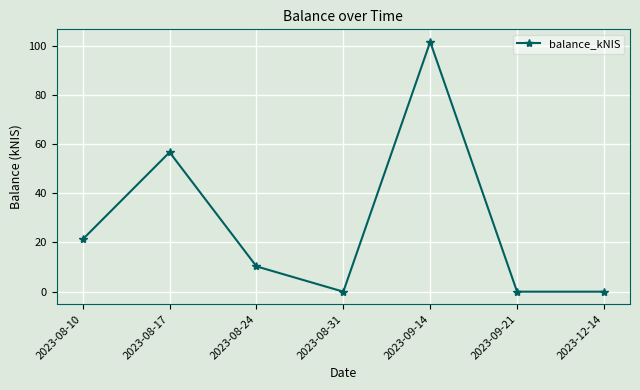

How many points are higher than both their immediate neighbors (excluding endpoints)?

2